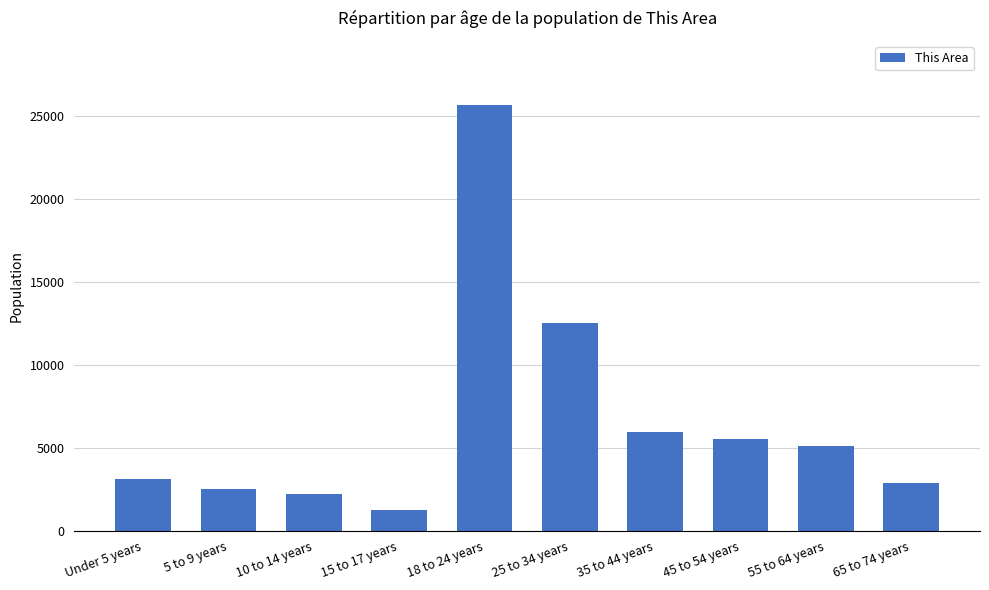

What is the smallest value displayed?

1279